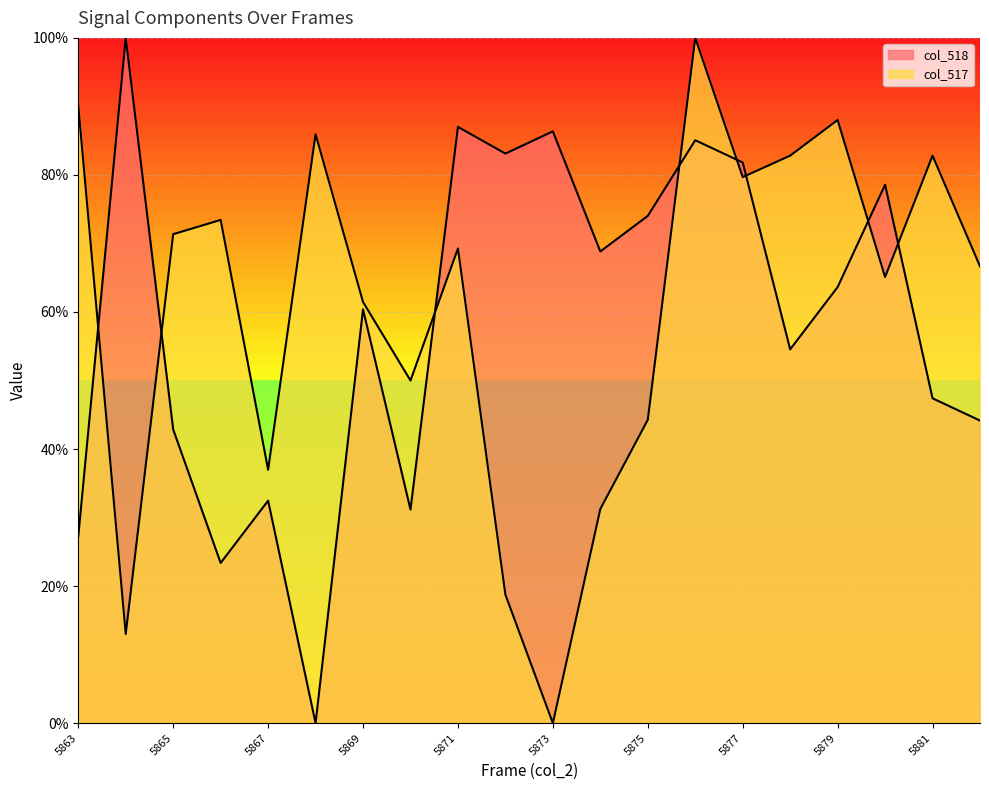

Which category has the highest value across all series?

5864